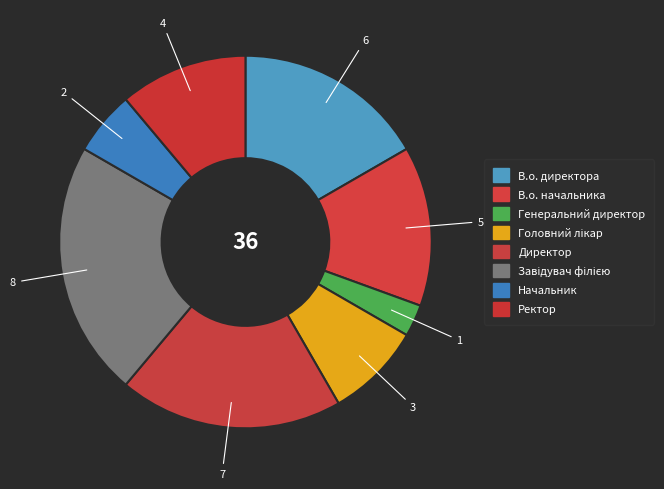

Rank the categories by value from lowest to highest.

Генеральний директор, Начальник, Головний лікар, Ректор, В.о. начальника, В.о. директора, Директор, Завідувач філією